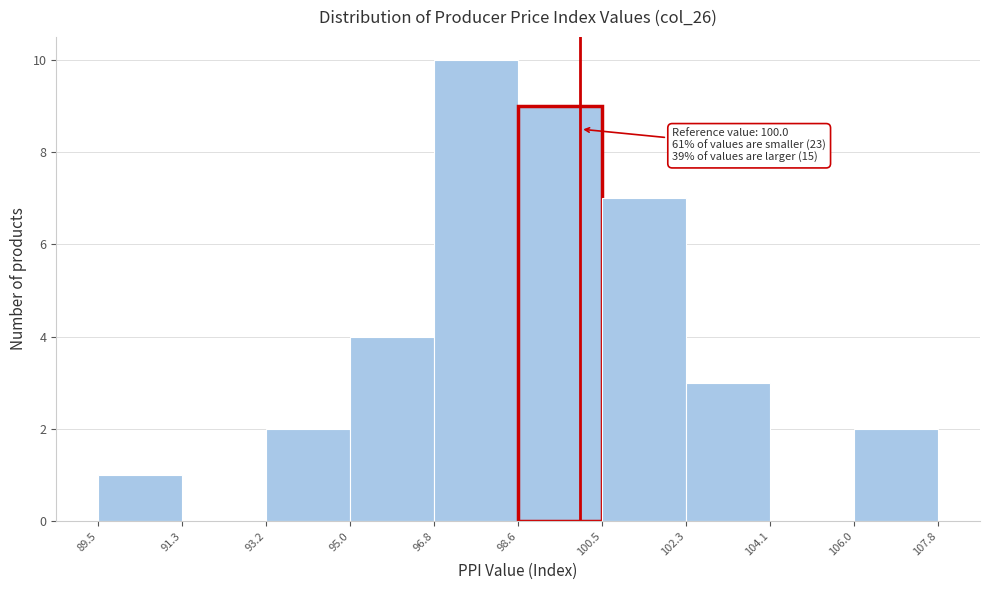

Which range on the x-axis has the tallest bar?

96.8 to 98.6